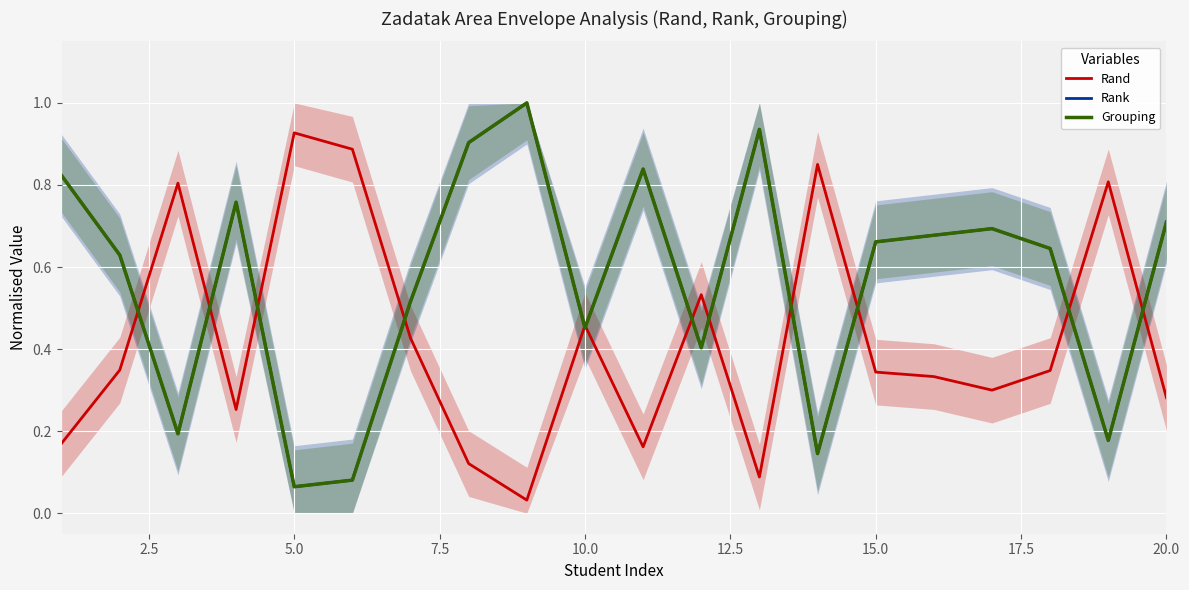

How many categories are shown in the chart?

20